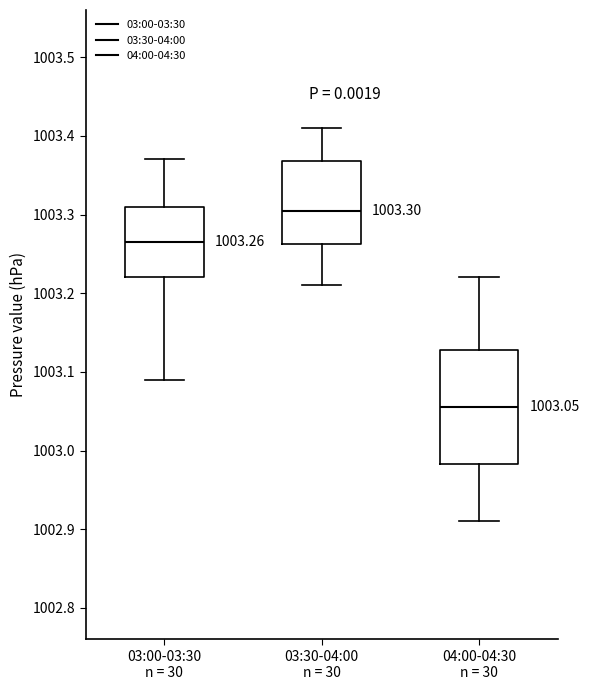

Which box's median line is the highest?

03:30-04:00 n = 30